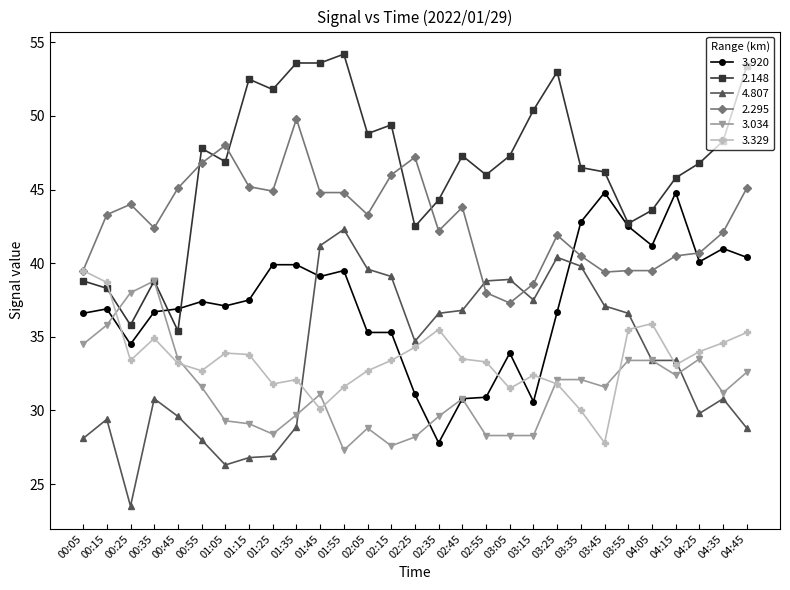

Where is the first local minimum for 2.148?

00:25